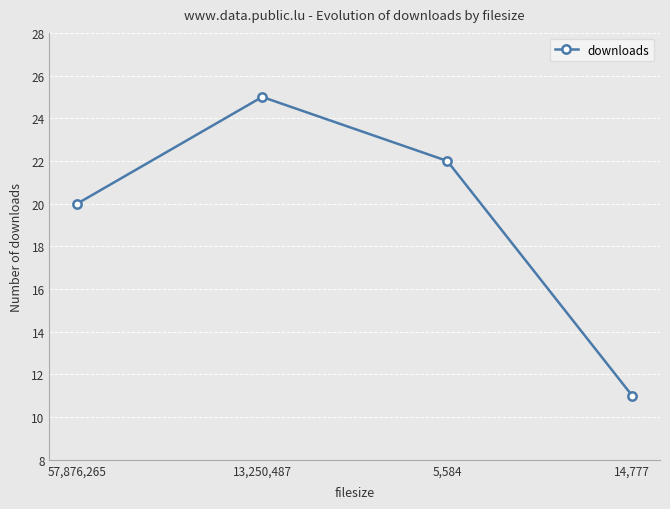

Reading right to left, what are all the values shown in this chart?

14,777=11	5,584=22	13,250,487=25	57,876,265=20